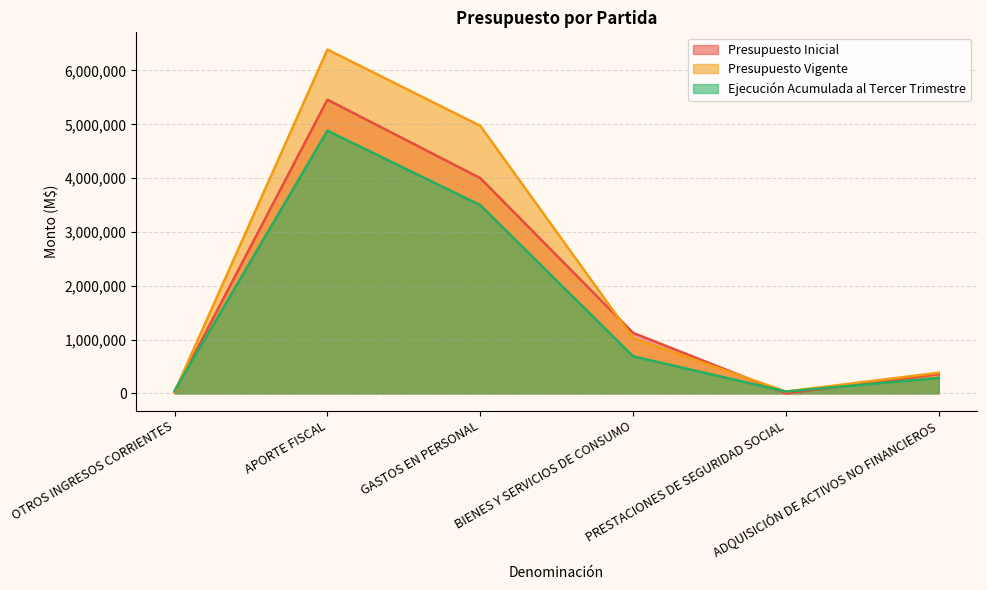

The value of Ejecución Acumulada al Tercer Trimestre at BIENES Y SERVICIOS DE CONSUMO is 1207250. True or false?

False